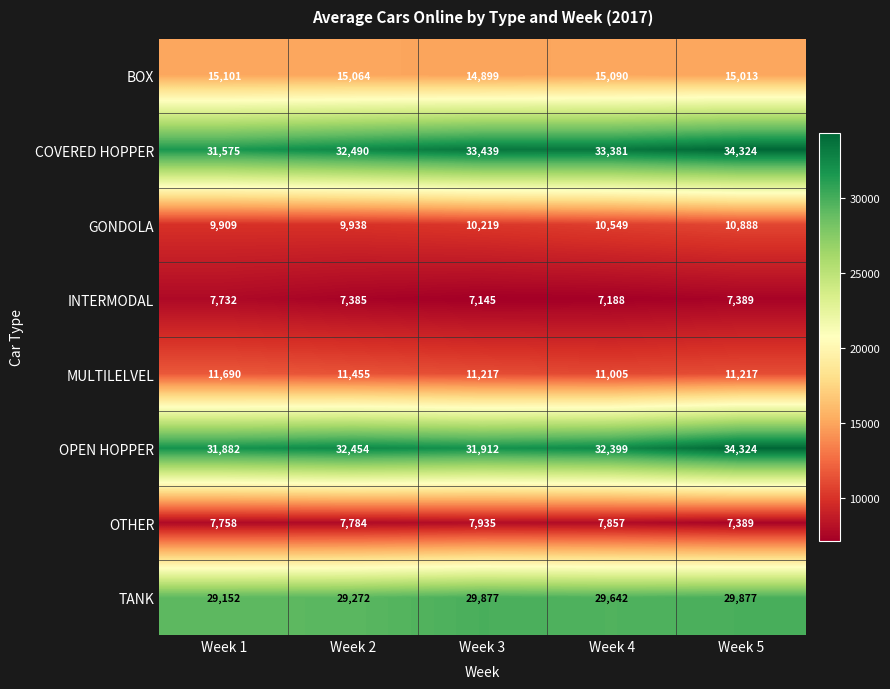

Rank the series at Week 2 from highest to lowest value.

COVERED HOPPER, OPEN HOPPER, TANK, BOX, MULTILELVEL, GONDOLA, OTHER, INTERMODAL